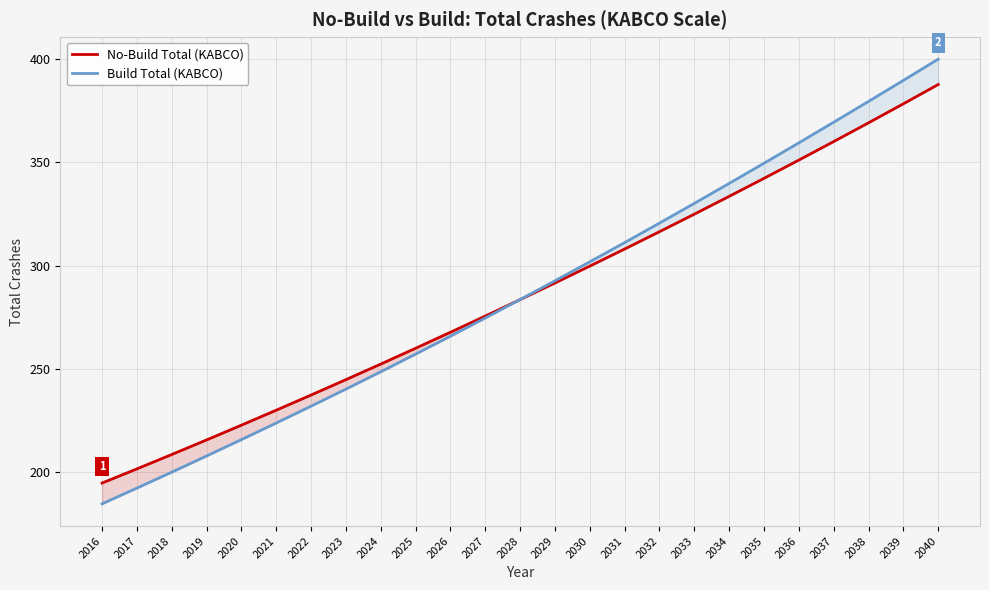

Is the value of No-Build Total (KABCO) at 2016 greater than the value of Build Total (KABCO) at 2018?

No